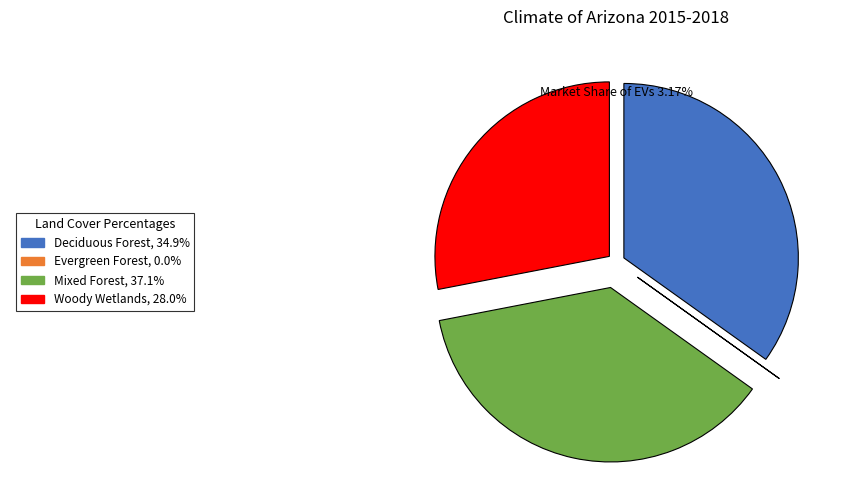

Is there any slice that represents more than half of the pie?

No